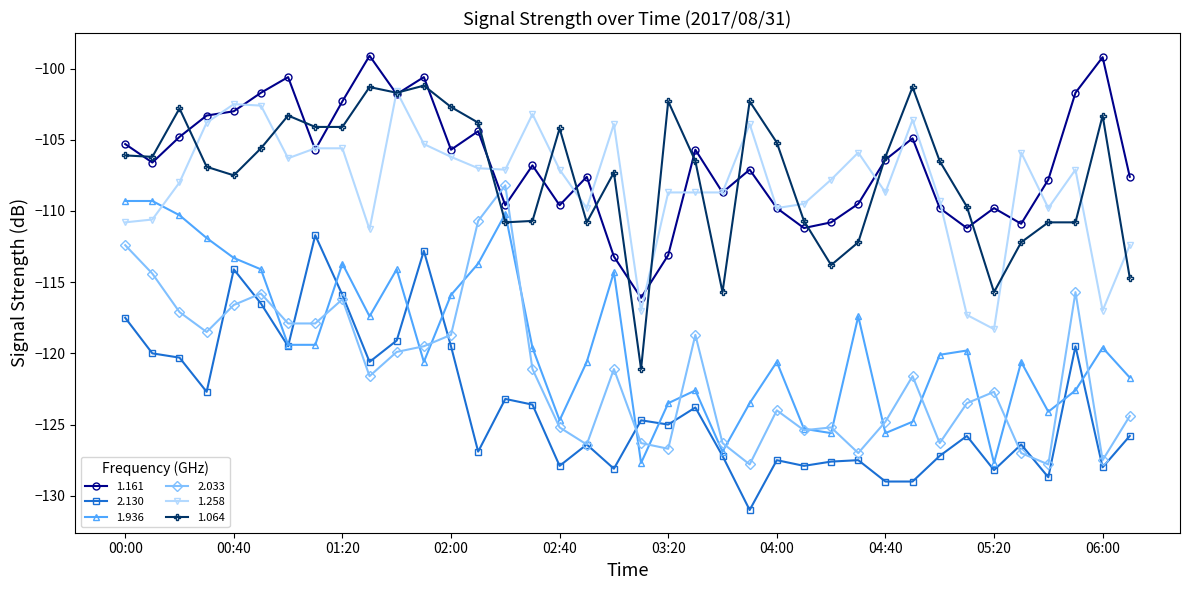

True or false: 2.033 and 1.258 cross at least once.

False